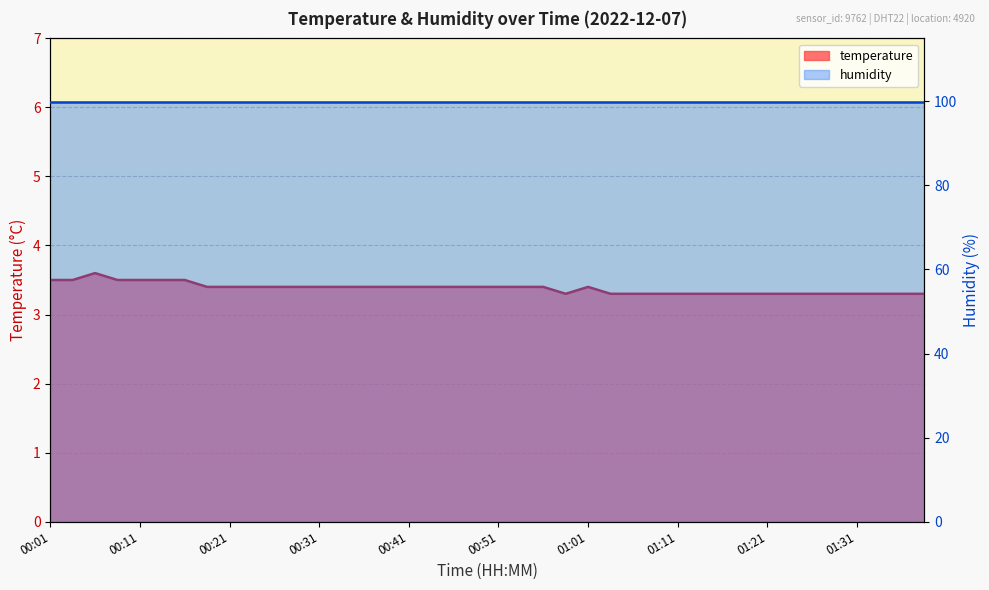

True or false: the data shows 5.3 at 00:36.

False